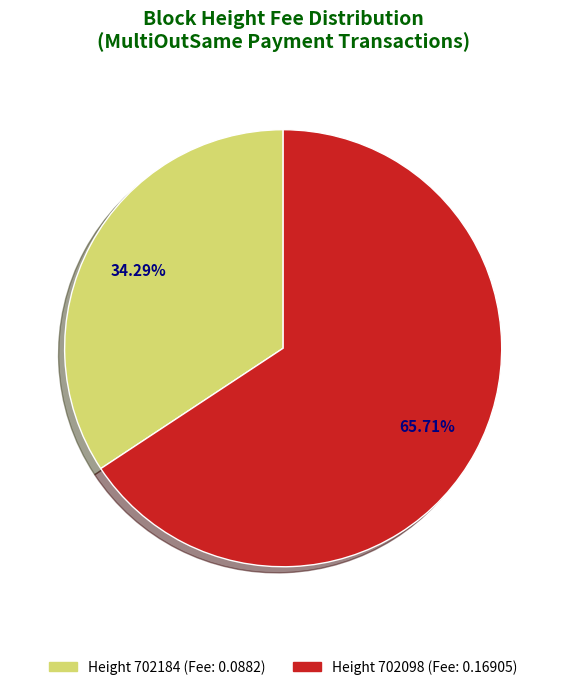

Does any single category account for the majority?

Yes